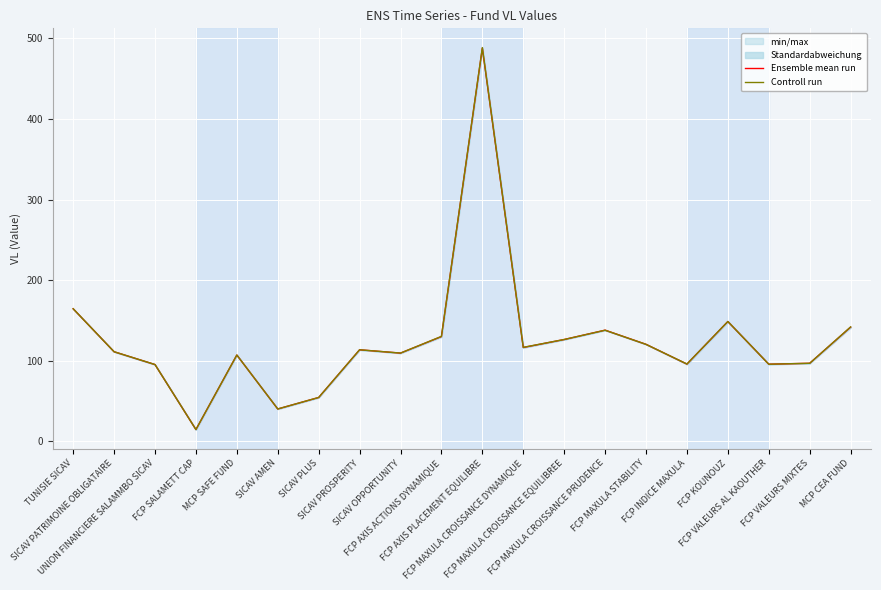

Which label corresponds to the largest value in the chart?

FCP AXIS PLACEMENT EQUILIBRE